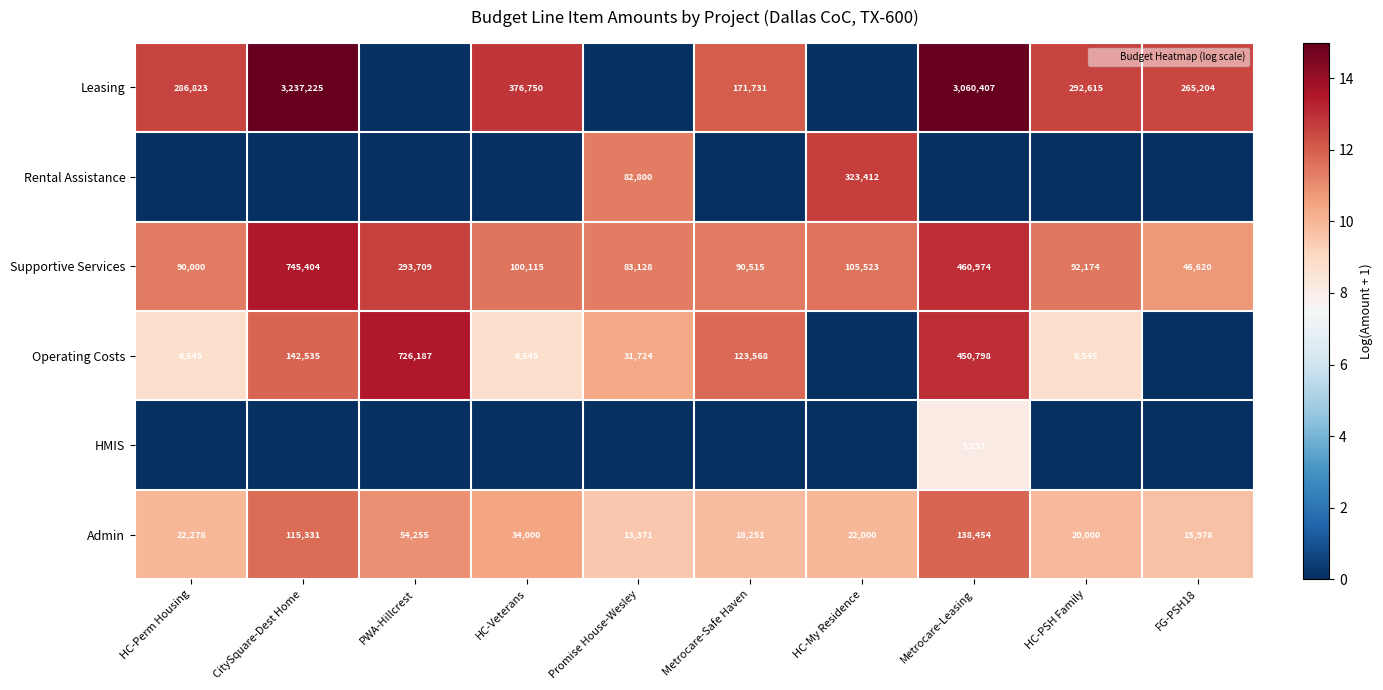

Which label corresponds to the largest value in the chart?

CitySquare-Dest Home